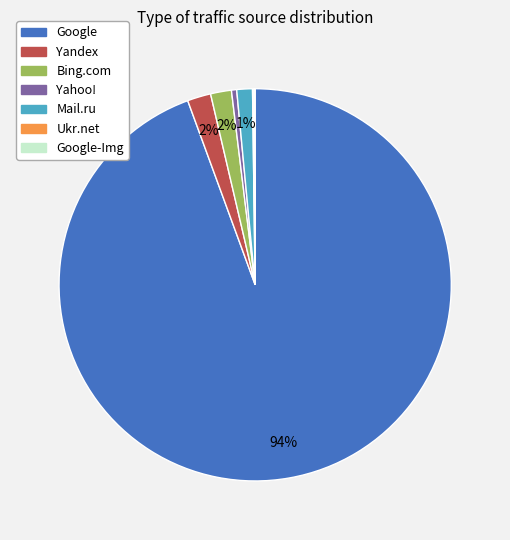

Does any single category account for the majority?

Yes